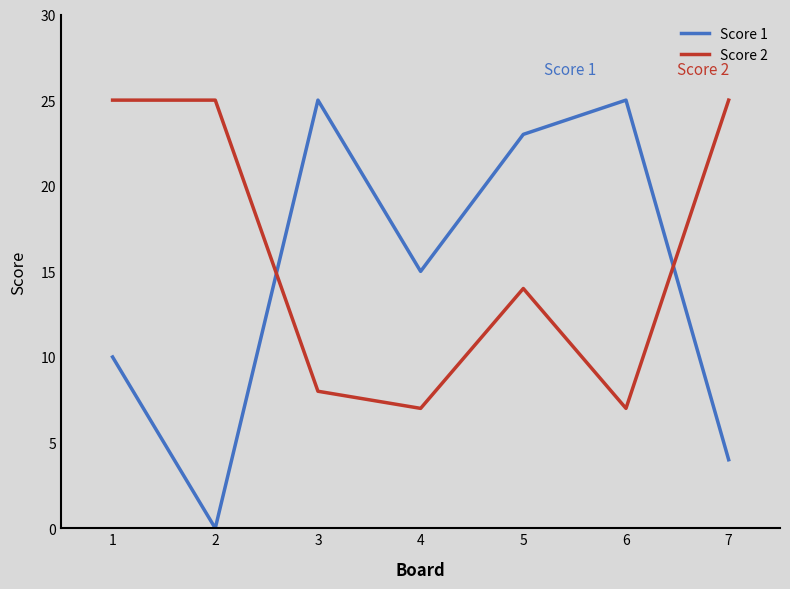

In Score 1, how many points are lower than both neighbors (excluding endpoints)?

2